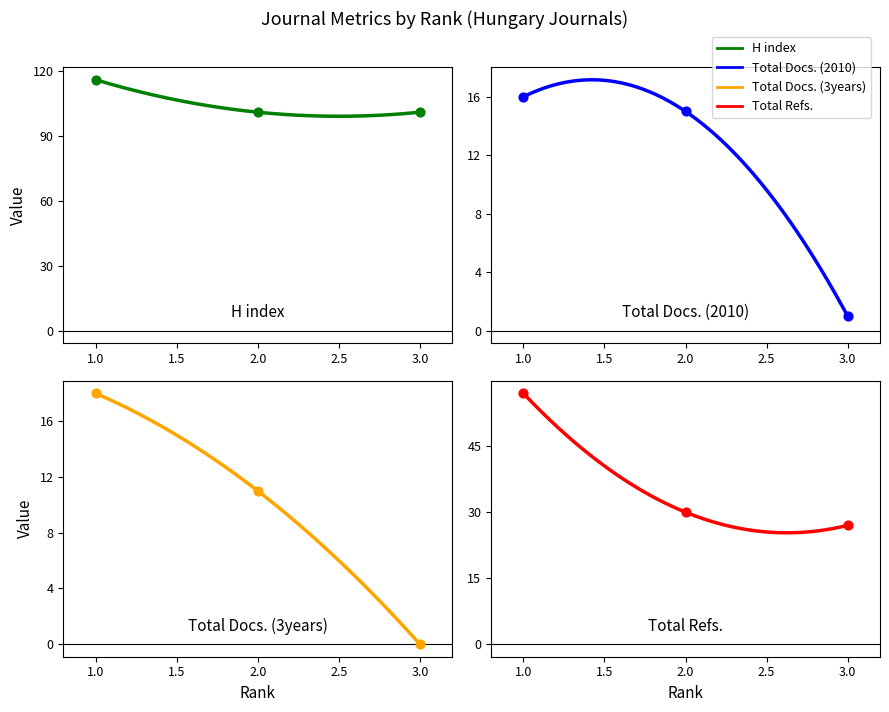

At how many categories does at least one series exceed 88?

3